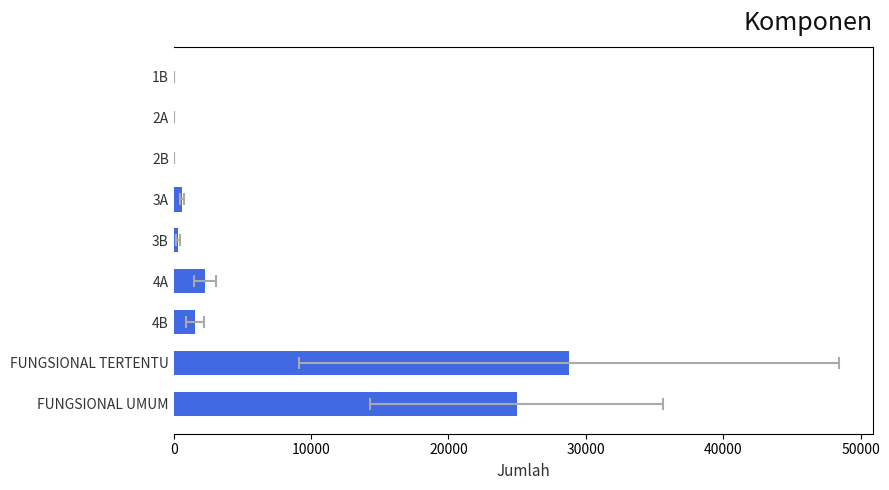

Reading right to left, list all the values displayed in this chart.

24985	28794	1563	2304	325	591	35	41	1